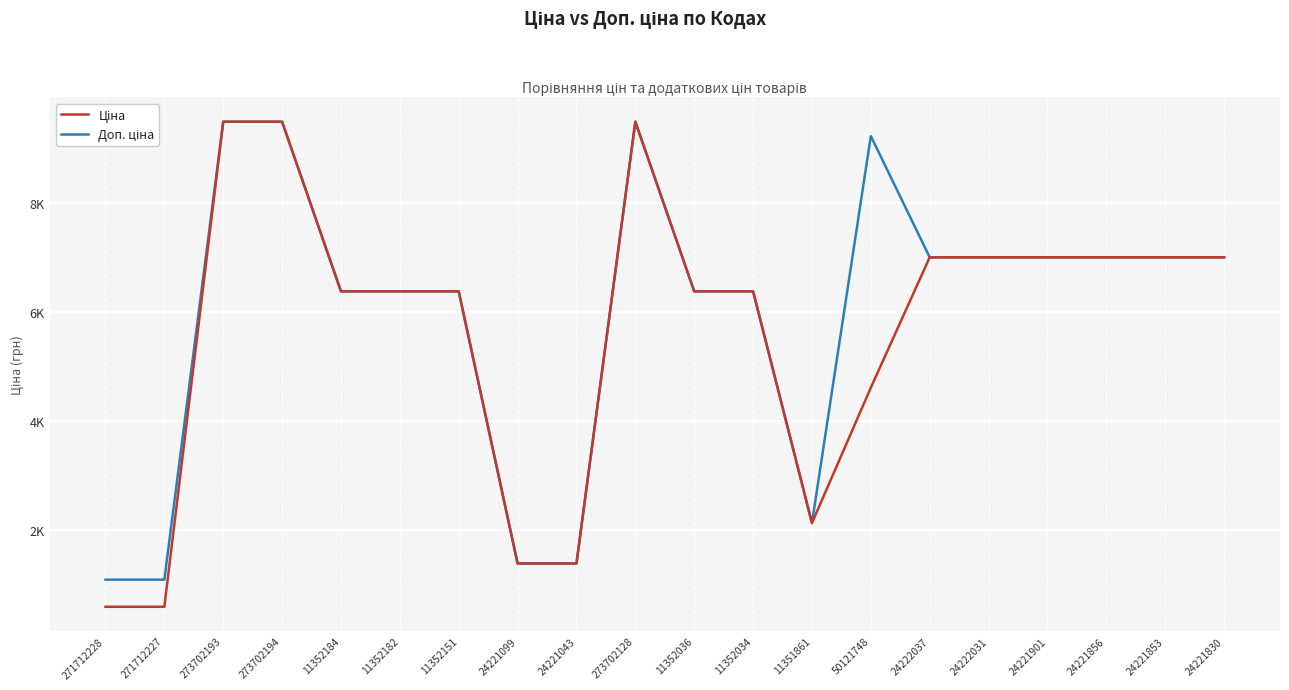

Reading right to left, extract all data points from this chart.

Ціна: 24221830=7002.6	24221853=7002.6	24221856=7002.6	24221901=7002.6	24222031=7002.6	24222037=7002.6	50121748=4612.5	11351861=2131.8	11352034=6378.9	11352036=6378.9	273702128=9488.2	24221043=1390.7	24221099=1390.7	11352151=6378.9	11352182=6378.9	11352184=6378.9	273702194=9488.2	273702193=9488.2	271712227=596.5	271712228=596.5
Доп. ціна: 24221830=7002.6	24221853=7002.6	24221856=7002.6	24221901=7002.6	24222031=7002.6	24222037=7002.6	50121748=9225.1	11351861=2132.0	11352034=6378.9	11352036=6378.9	273702128=9488.2	24221043=1391.0	24221099=1391.0	11352151=6378.9	11352182=6378.9	11352184=6378.9	273702194=9488.2	273702193=9488.2	271712227=1093.7	271712228=1093.7